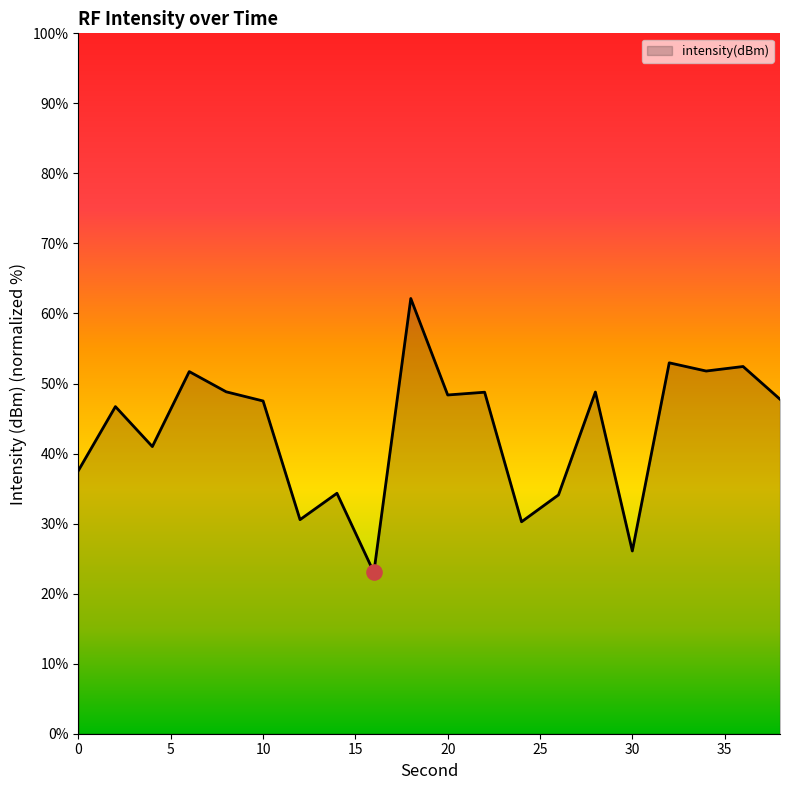

What is the smallest value displayed?

23.0